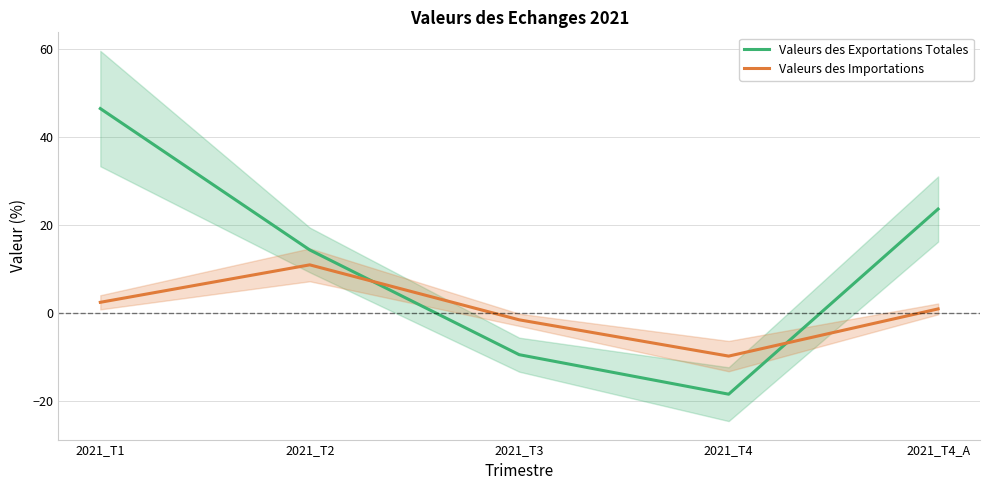

What value does the Valeurs des Importations series have at 2021_T1?

2.4